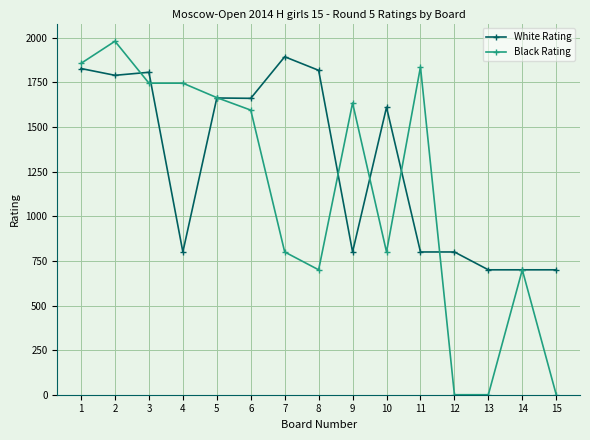

True or false: White Rating has more than 0 points higher than both neighbors.

True